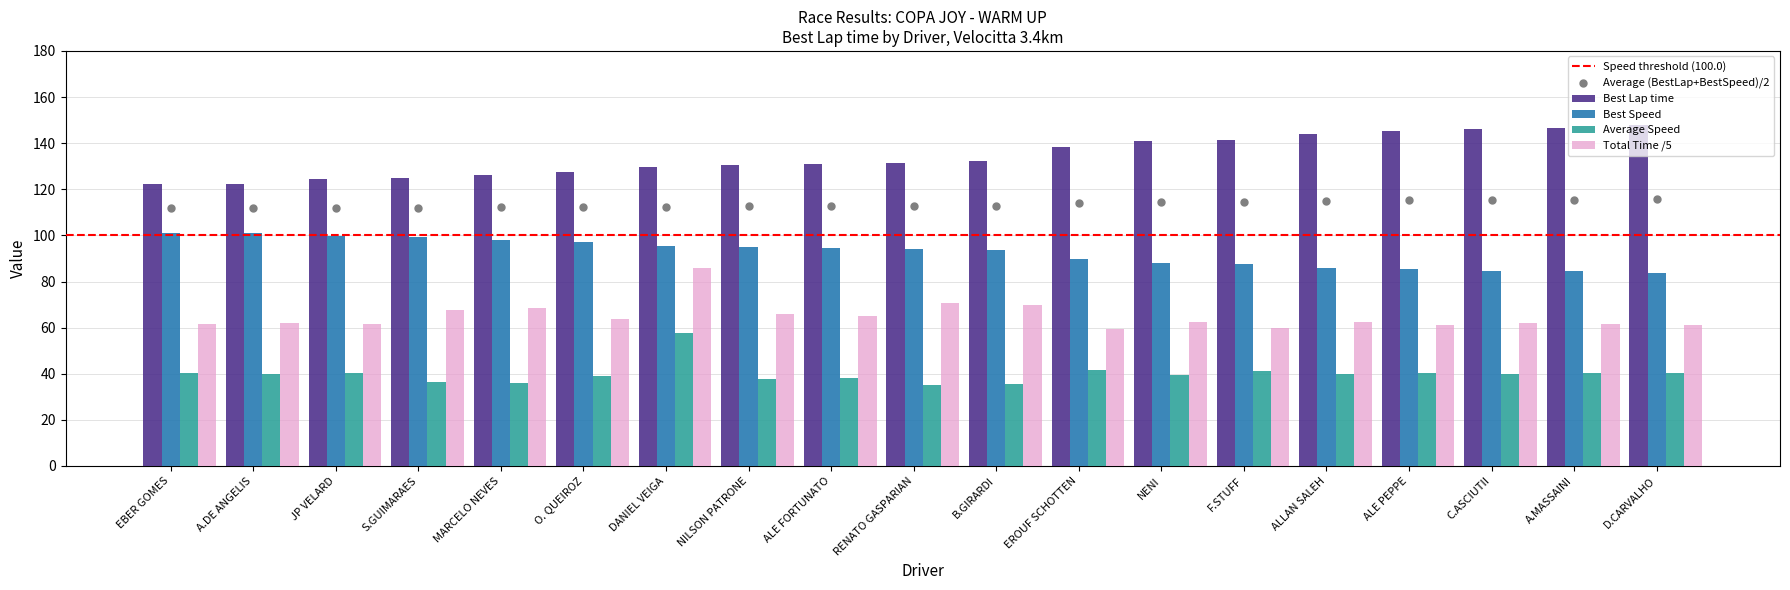

Which series reaches the minimum Y coordinate?

Average Speed